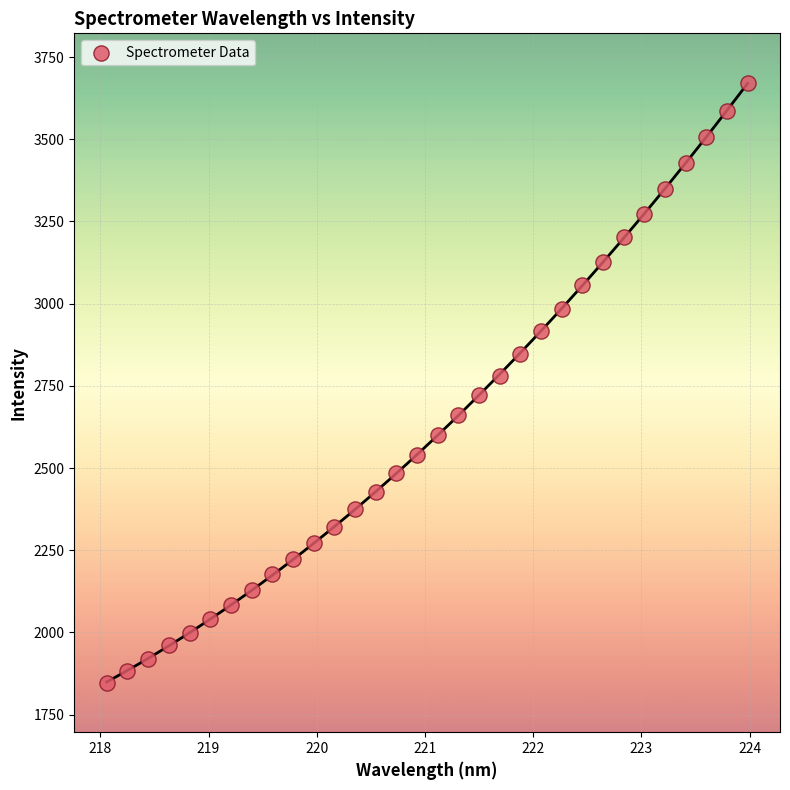

What is the range of X values (max minus min)?

5.9